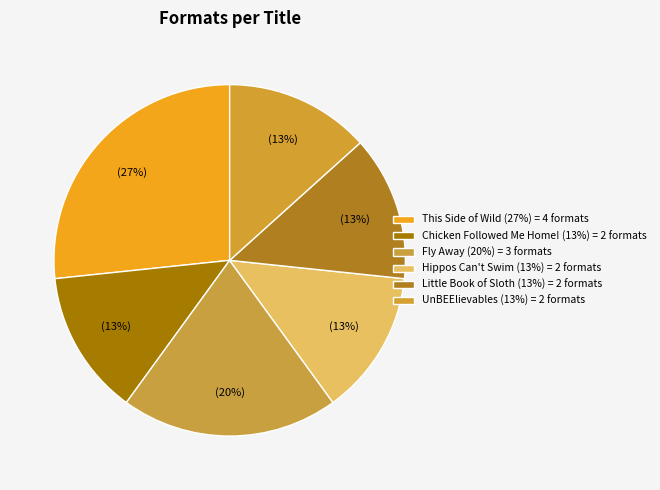

What percentage do This Side of Wild and Chicken Followed Me Home! together represent?

40.0%